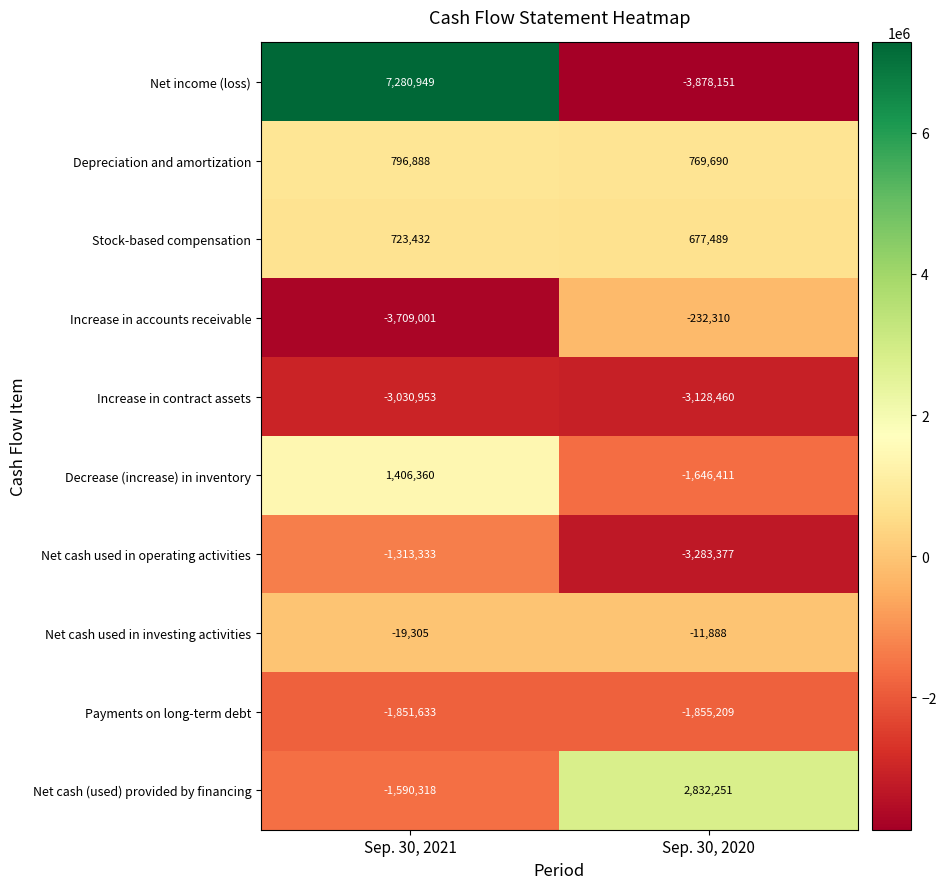

Count the number of categories in the chart.

2